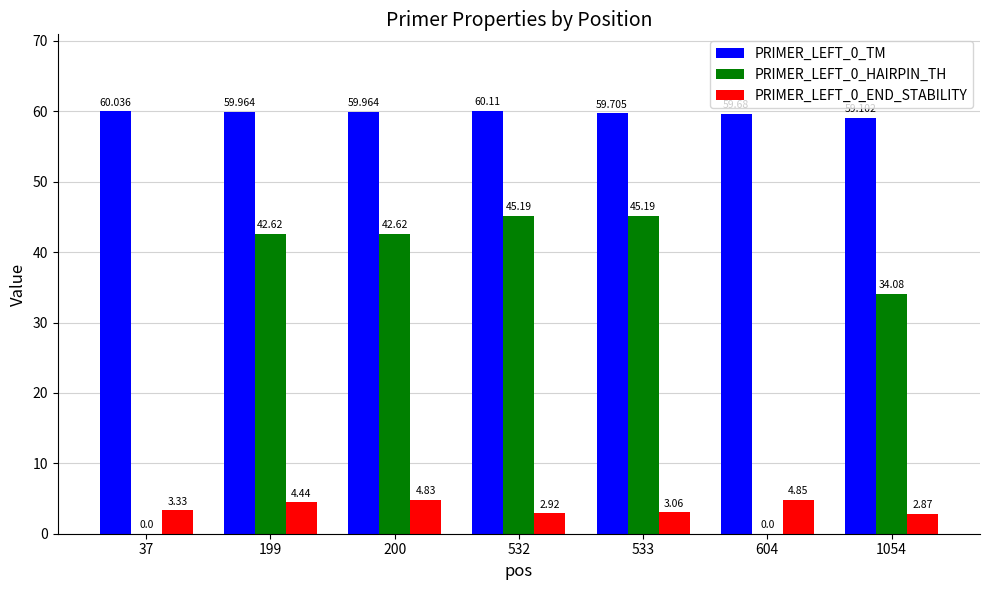

At 199, list the series in order from largest to smallest.

PRIMER_LEFT_0_TM, PRIMER_LEFT_0_HAIRPIN_TH, PRIMER_LEFT_0_END_STABILITY